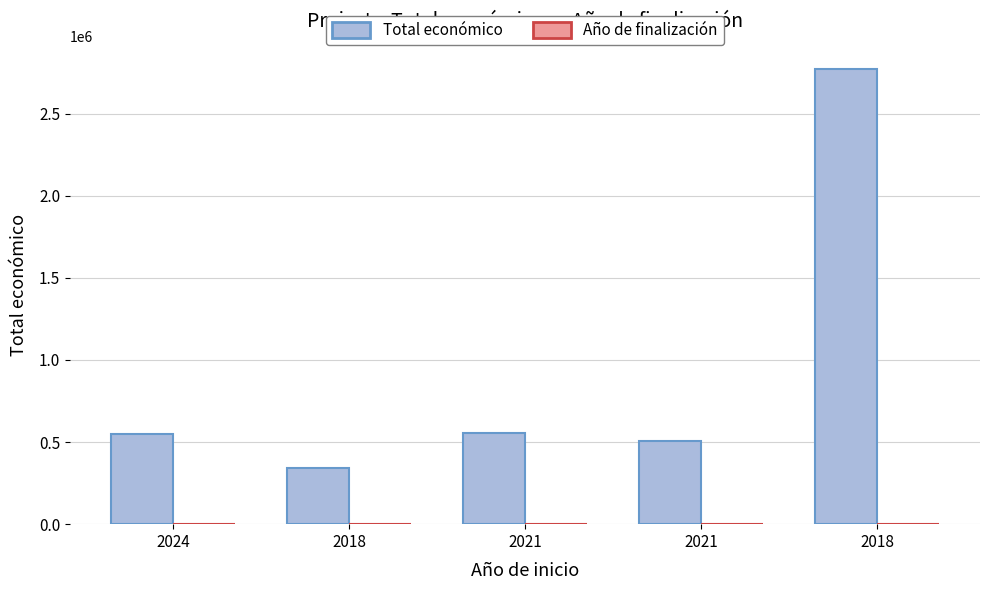

Does the chart contain stacked bars?

No